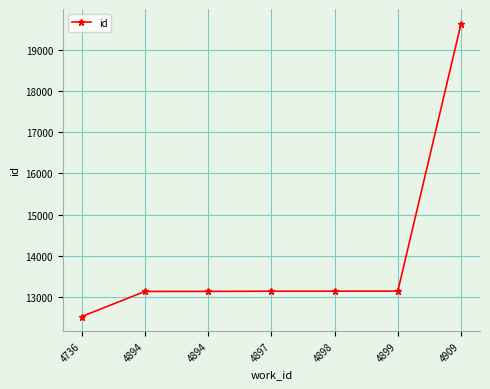

List the labels in order of value, smallest first.

4736, 4894, 4894, 4897, 4898, 4899, 4909